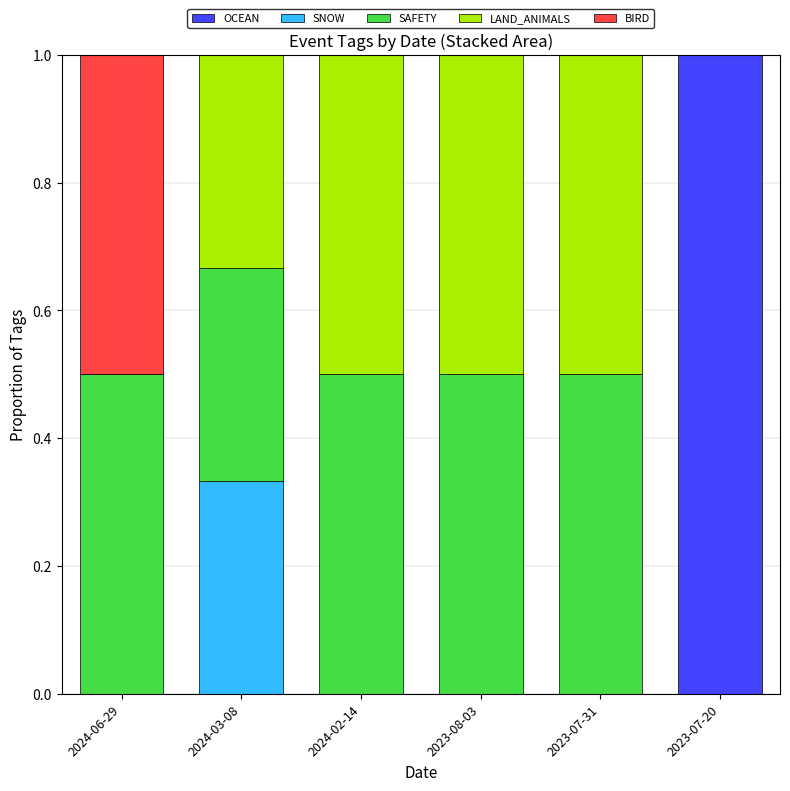

Which category has the highest value in the OCEAN series?

2023-07-20